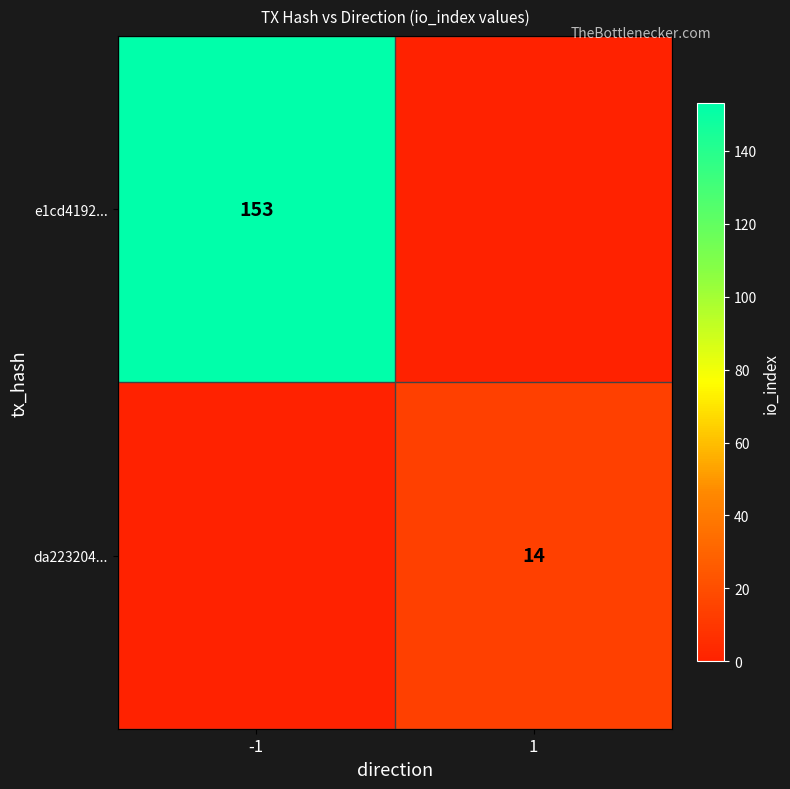

Between -1 and 1, which is larger?

-1